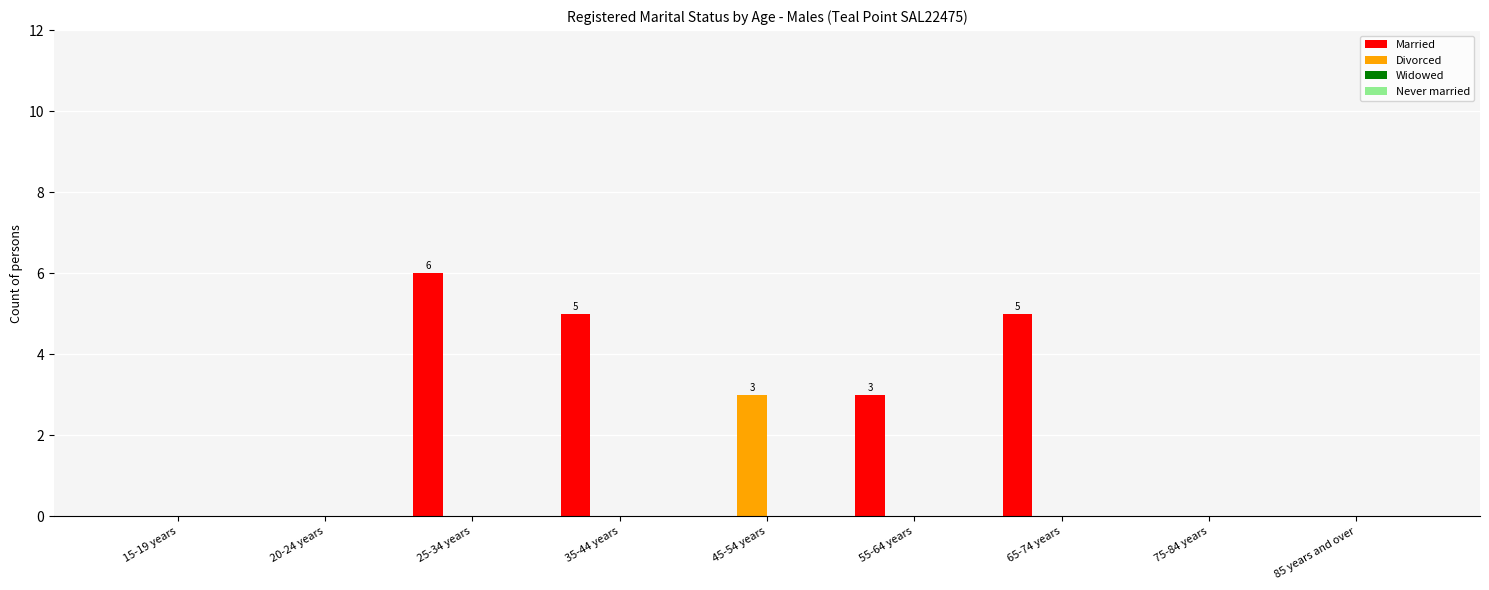

The value of Divorced at 75-84 years is 2. True or false?

False